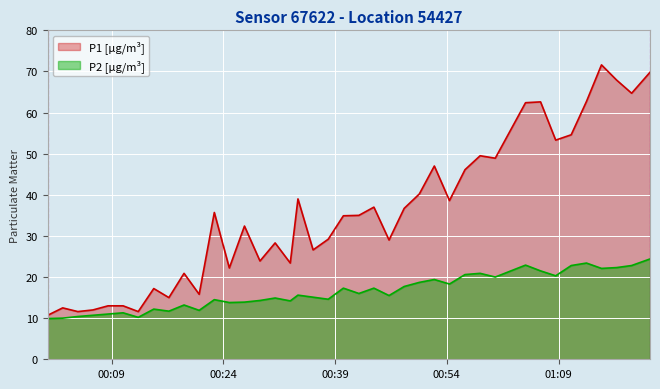

What position from the right is 2023-05-10T00:12:33?

34